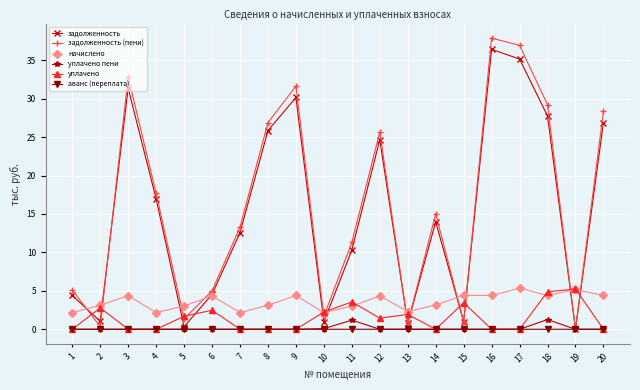

Which series has the widest spread of values?

задолженность (пени)